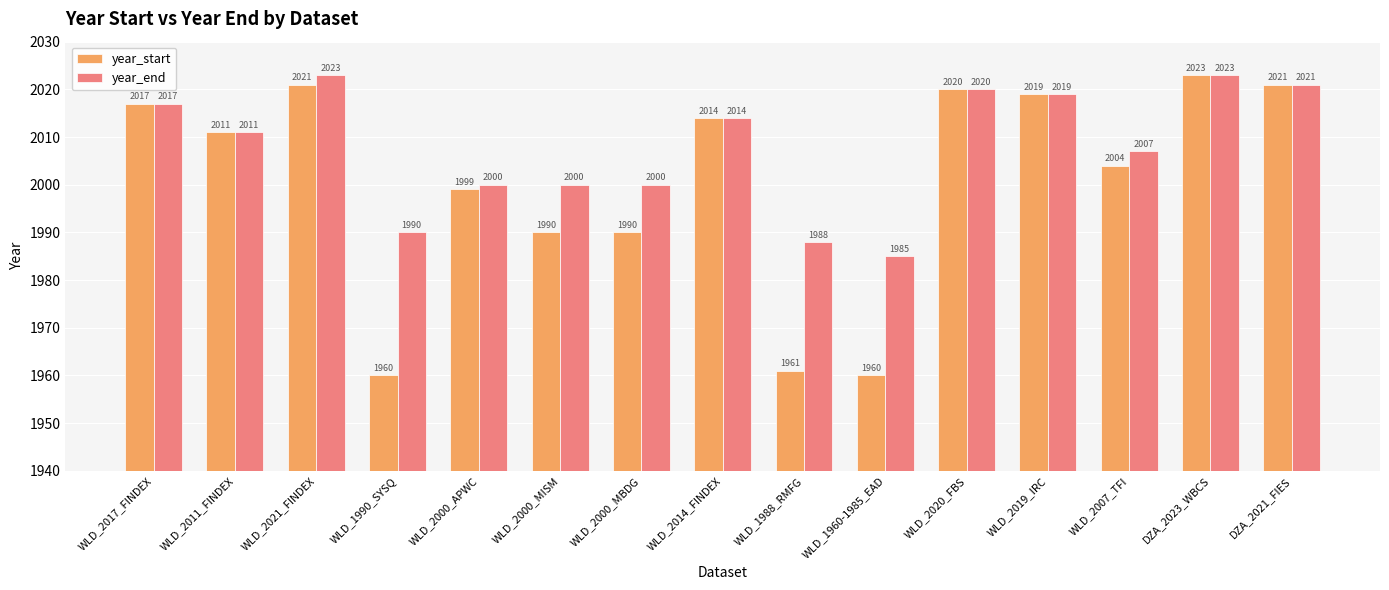

At WLD_1960-1985_EAD, list the series in order from smallest to largest.

year_start, year_end